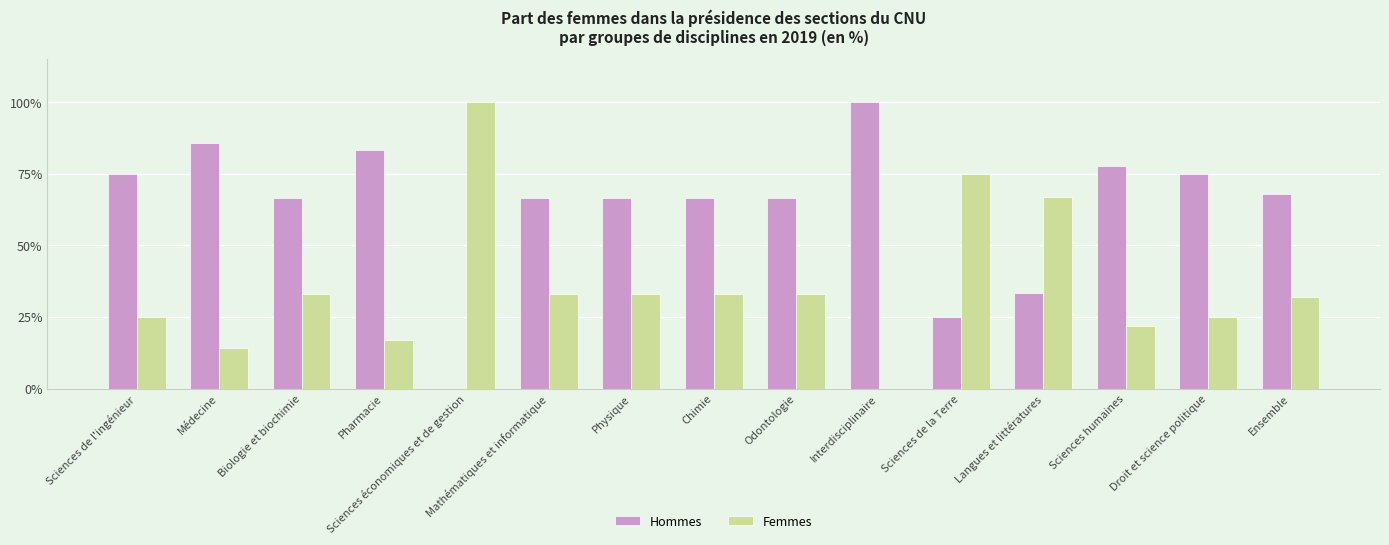

Is it true that Femmes equals 0.1 at Sciences de l'ingénieur?

False